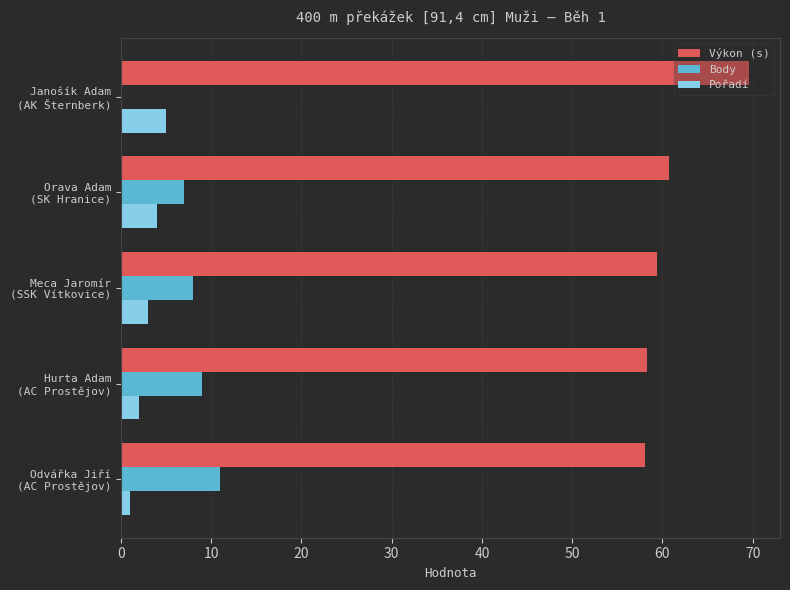

Which series has the largest total across all categories?

Výkon (s)